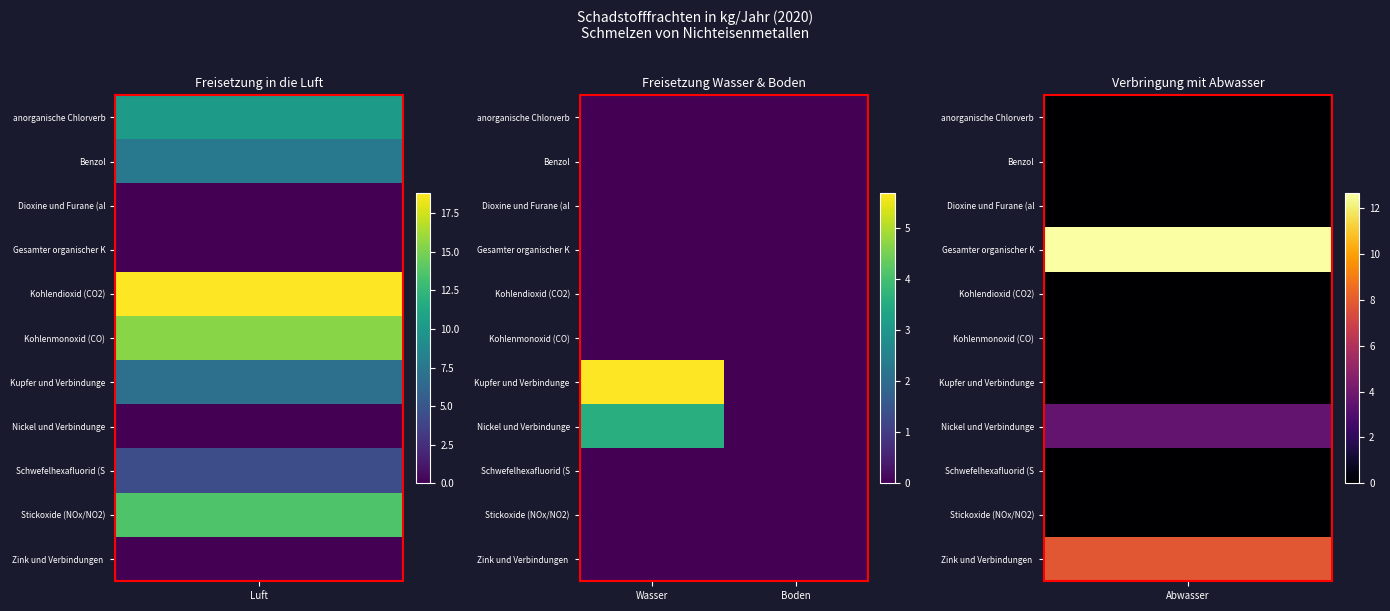

How many distinct data groups are displayed?

11